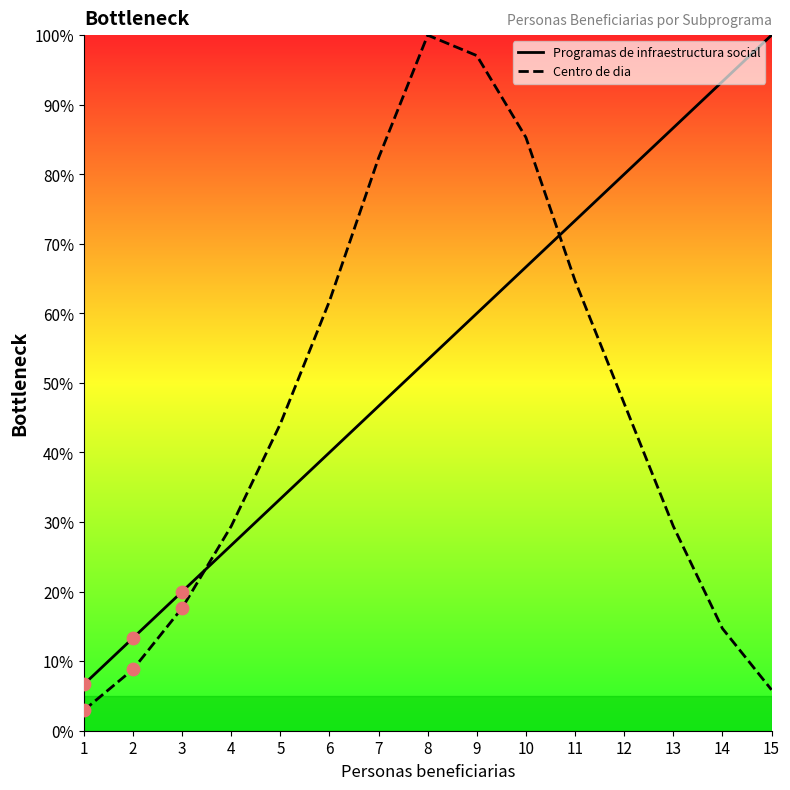

At how many categories does at least one series exceed 96?

3